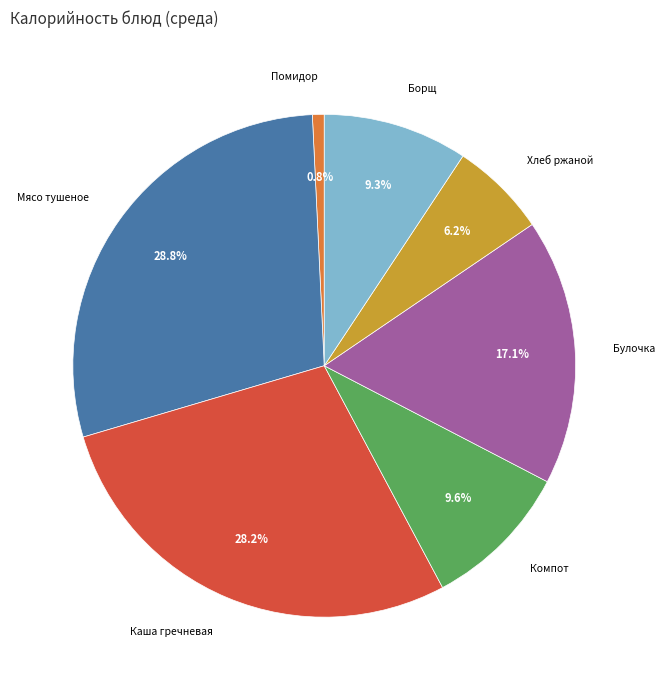

Is there any slice that represents more than half of the pie?

No